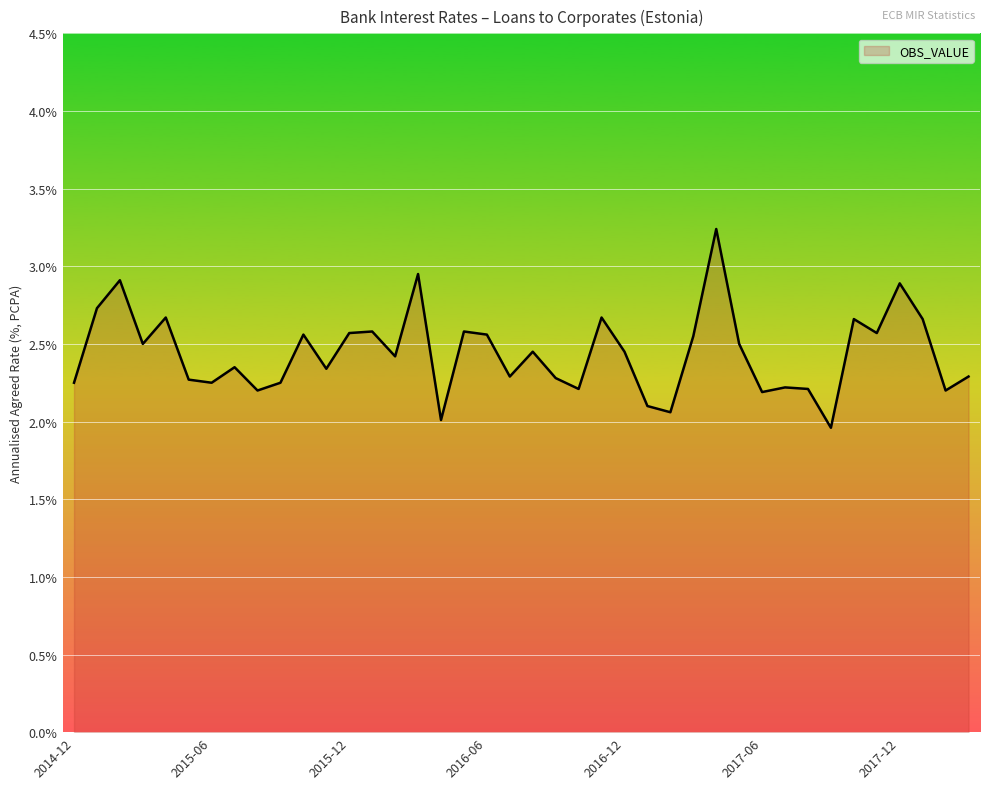

What is the minimum value shown in the chart?

2.0